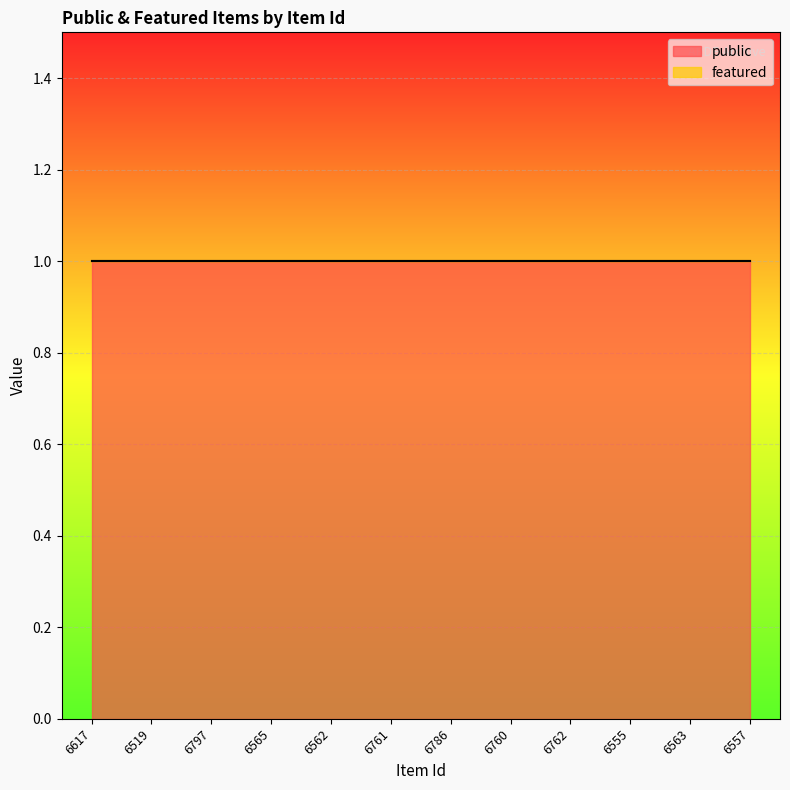

Is it true that public equals 1 at 6762?

True